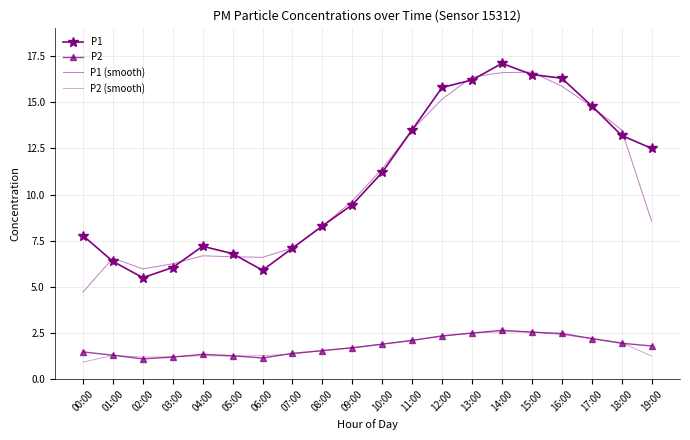

What is the sum of all P1 values?

217.6